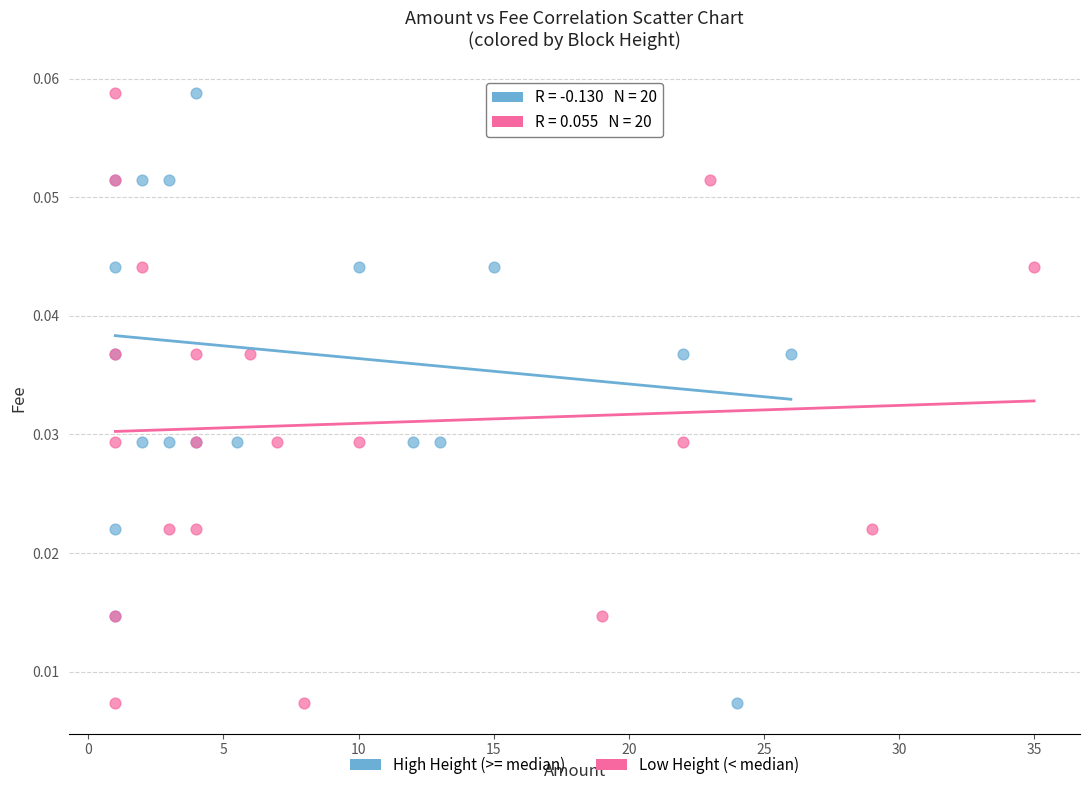

What are all the series names shown in the legend?

High Height (>= median), Low Height (< median)